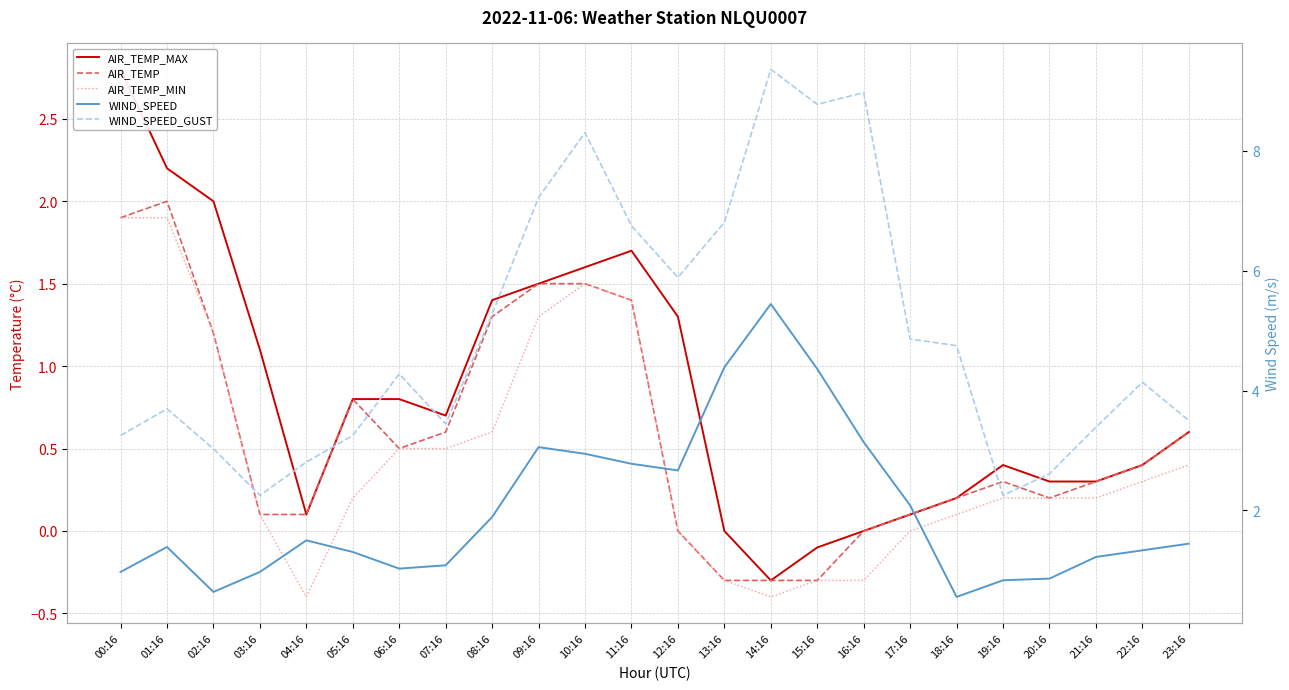

True or false: WIND_SPEED_GUST and WIND_SPEED intersect in this chart.

False